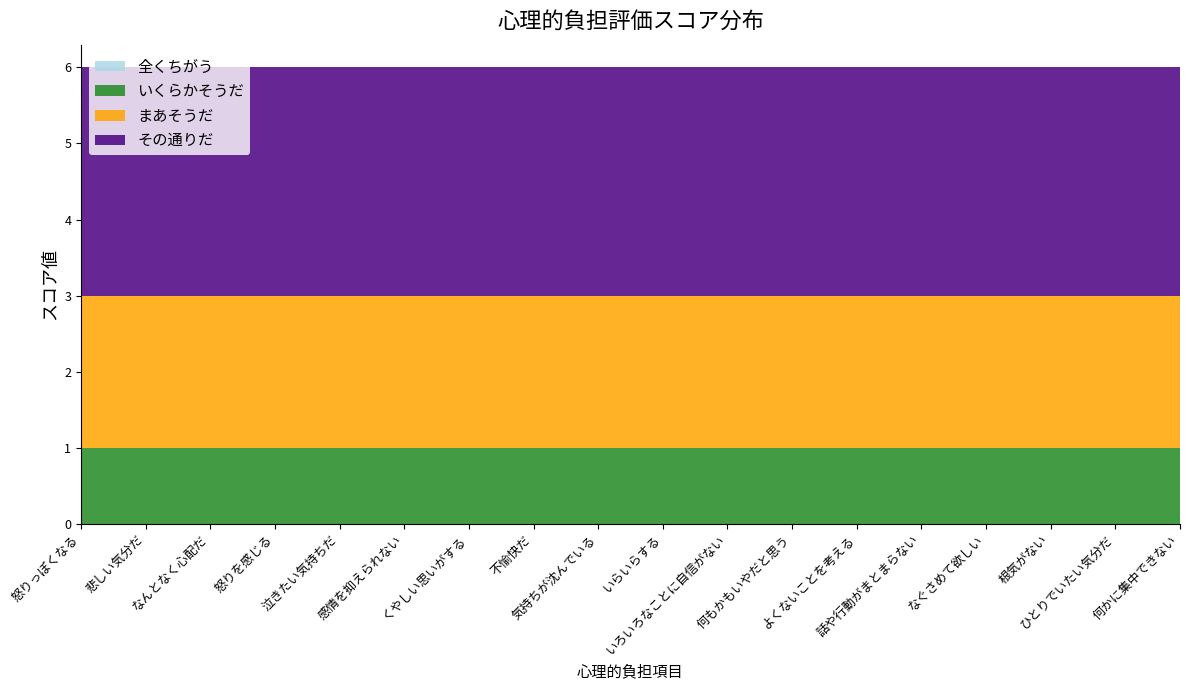

Reading left to right, extract all data points from this chart.

全くちがう: 怒りっぽくなる=0	悲しい気分だ=0	なんとなく心配だ=0	怒りを感じる=0	泣きたい気持ちだ=0	感情を抑えられない=0	くやしい思いがする=0	不愉快だ=0	気持ちが沈んでいる=0	いらいらする=0	いろいろなことに自信がない=0	何もかもいやだと思う=0	よくないことを考える=0	話や行動がまとまらない=0	なぐさめて欲しい=0	根気がない=0	ひとりでいたい気分だ=0	何かに集中できない=0
いくらかそうだ: 怒りっぽくなる=1	悲しい気分だ=1	なんとなく心配だ=1	怒りを感じる=1	泣きたい気持ちだ=1	感情を抑えられない=1	くやしい思いがする=1	不愉快だ=1	気持ちが沈んでいる=1	いらいらする=1	いろいろなことに自信がない=1	何もかもいやだと思う=1	よくないことを考える=1	話や行動がまとまらない=1	なぐさめて欲しい=1	根気がない=1	ひとりでいたい気分だ=1	何かに集中できない=1
まあそうだ: 怒りっぽくなる=2	悲しい気分だ=2	なんとなく心配だ=2	怒りを感じる=2	泣きたい気持ちだ=2	感情を抑えられない=2	くやしい思いがする=2	不愉快だ=2	気持ちが沈んでいる=2	いらいらする=2	いろいろなことに自信がない=2	何もかもいやだと思う=2	よくないことを考える=2	話や行動がまとまらない=2	なぐさめて欲しい=2	根気がない=2	ひとりでいたい気分だ=2	何かに集中できない=2
その通りだ: 怒りっぽくなる=3	悲しい気分だ=3	なんとなく心配だ=3	怒りを感じる=3	泣きたい気持ちだ=3	感情を抑えられない=3	くやしい思いがする=3	不愉快だ=3	気持ちが沈んでいる=3	いらいらする=3	いろいろなことに自信がない=3	何もかもいやだと思う=3	よくないことを考える=3	話や行動がまとまらない=3	なぐさめて欲しい=3	根気がない=3	ひとりでいたい気分だ=3	何かに集中できない=3